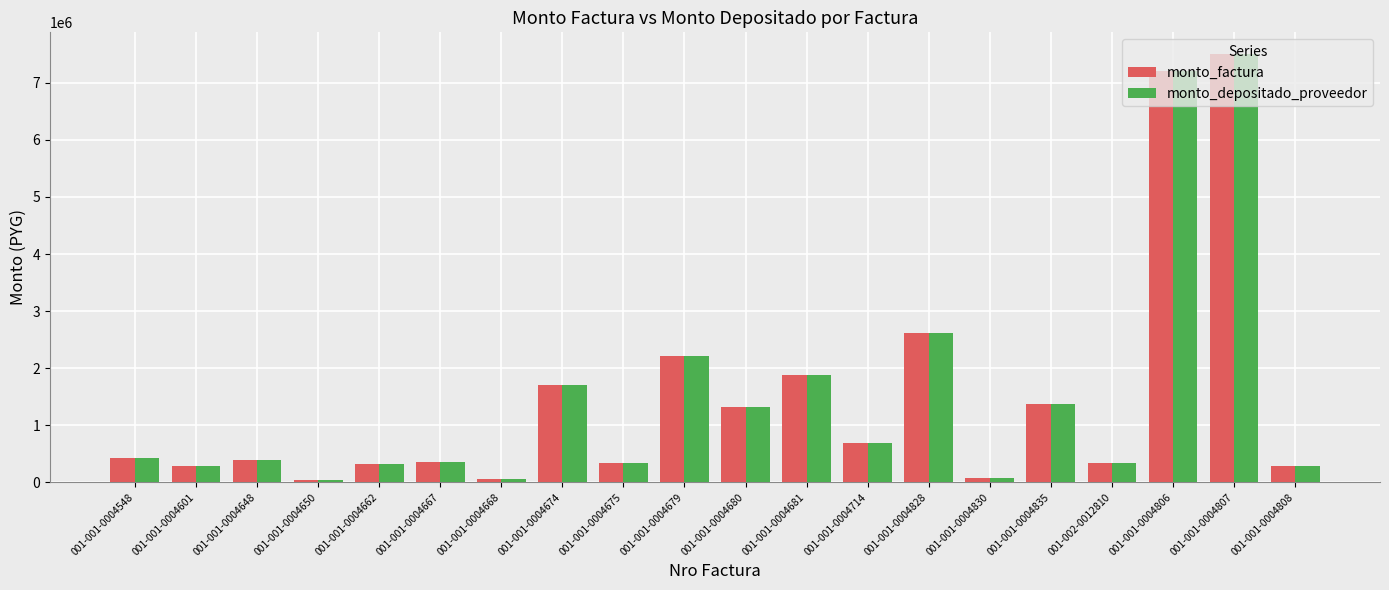

How many bars are there in total?

40